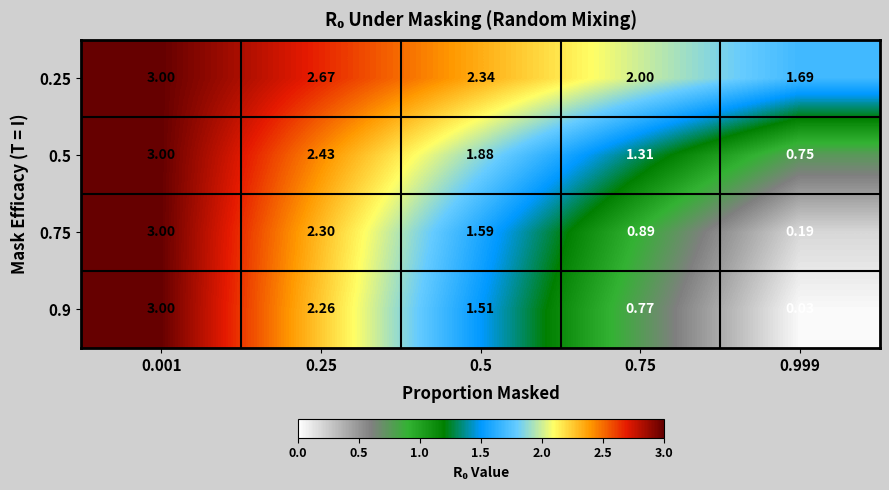

Is the value of 0.5 at 0.001 greater than the value of 0.75 at 0.999?

Yes